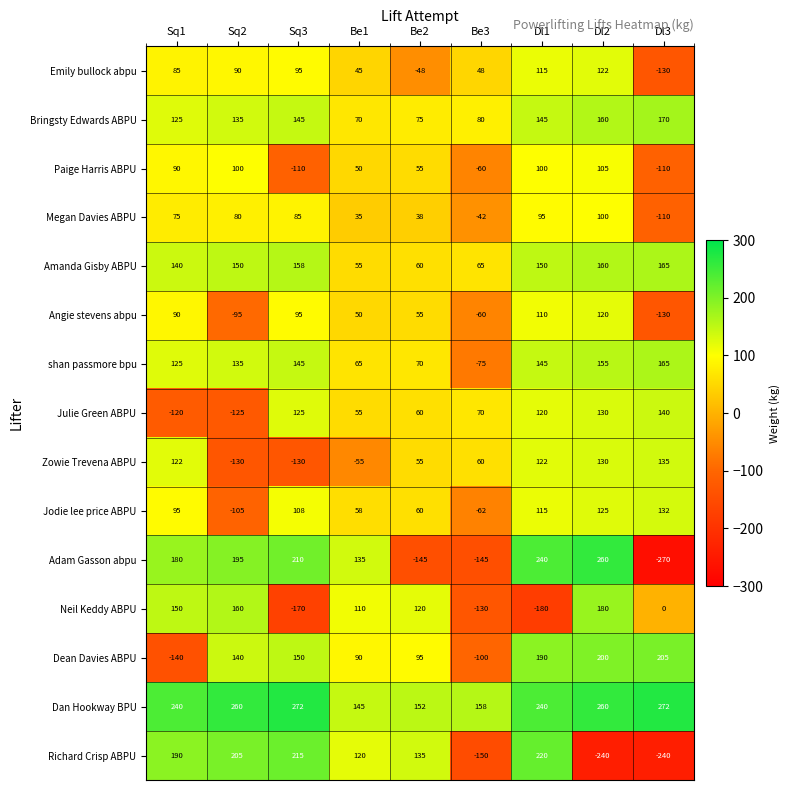

The value of Angie stevens abpu at Be2 is 98. True or false?

False